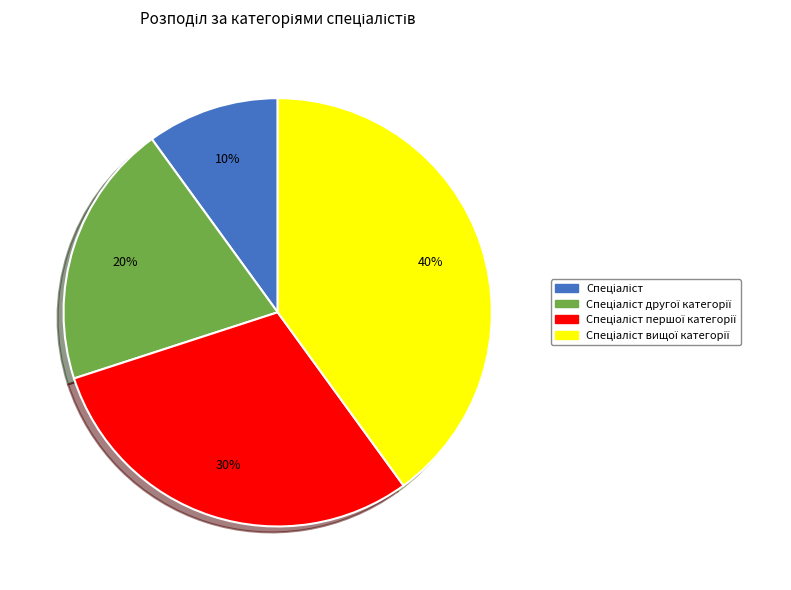

Does any single category account for the majority?

No